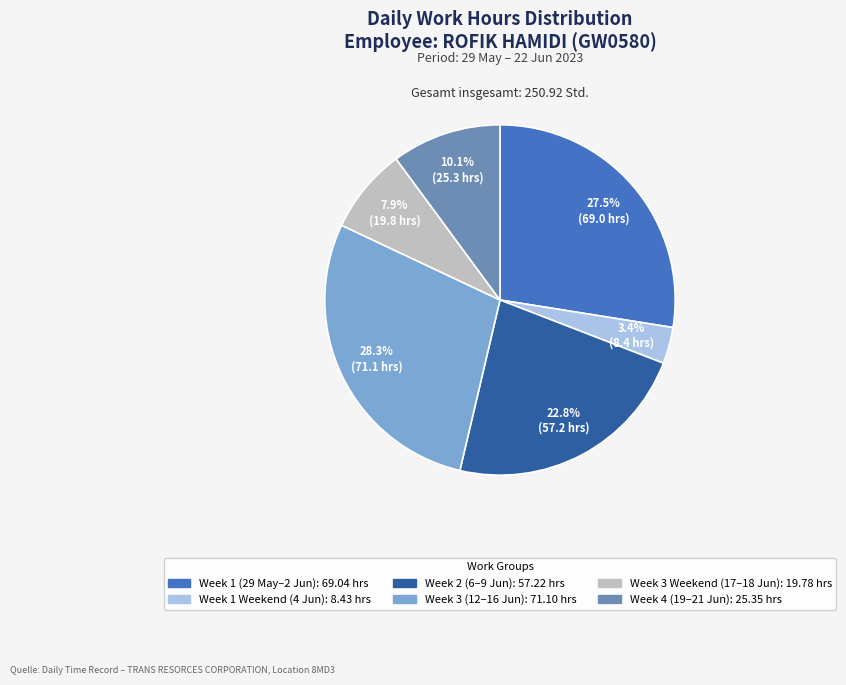

Is there any slice that represents more than half of the pie?

No